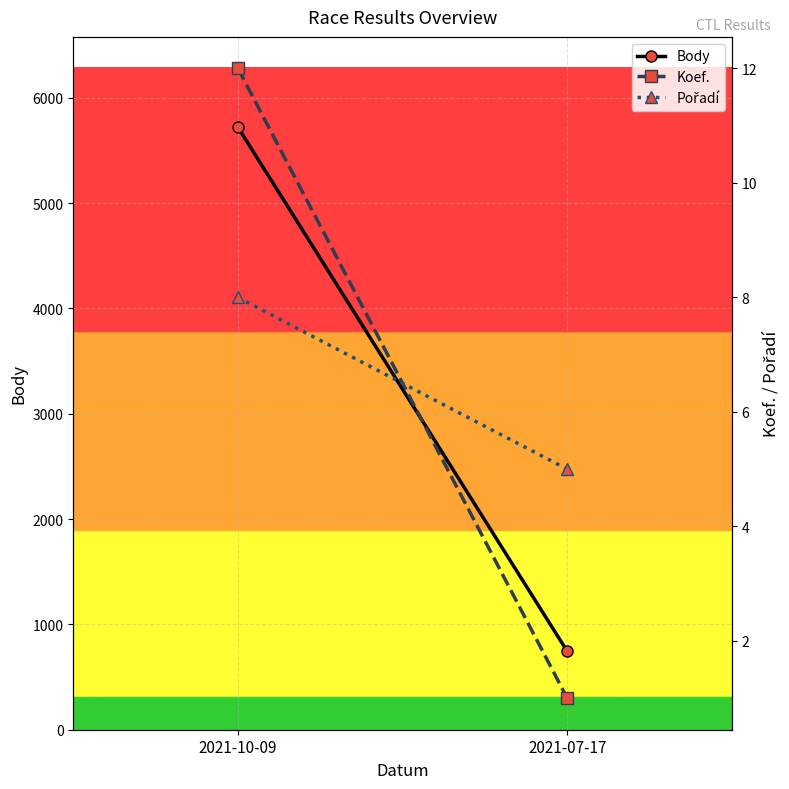

List the series in order of their peak value, highest first.

Body, Koef., Pořadí